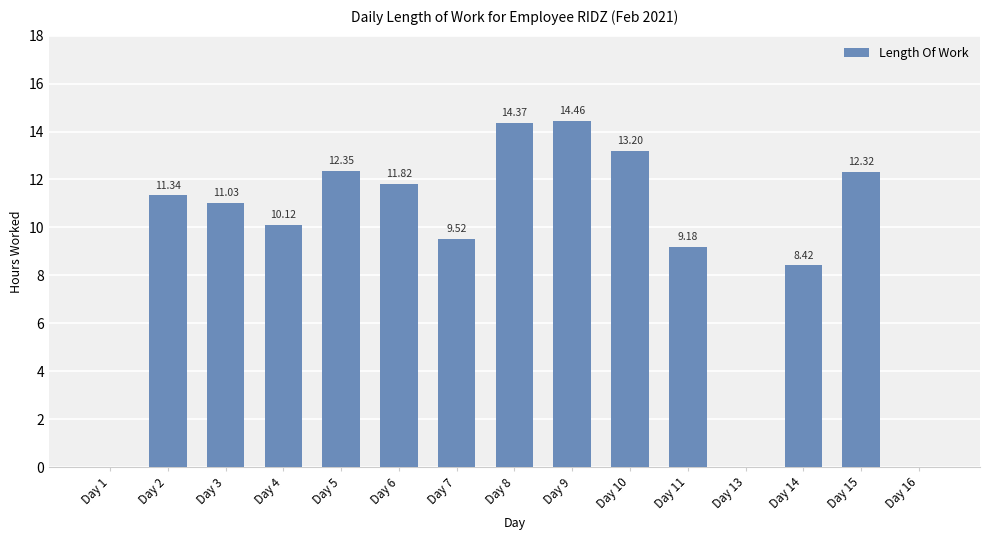

Approximately how many times larger is the value at Day 6 compared to Day 3?

1.1